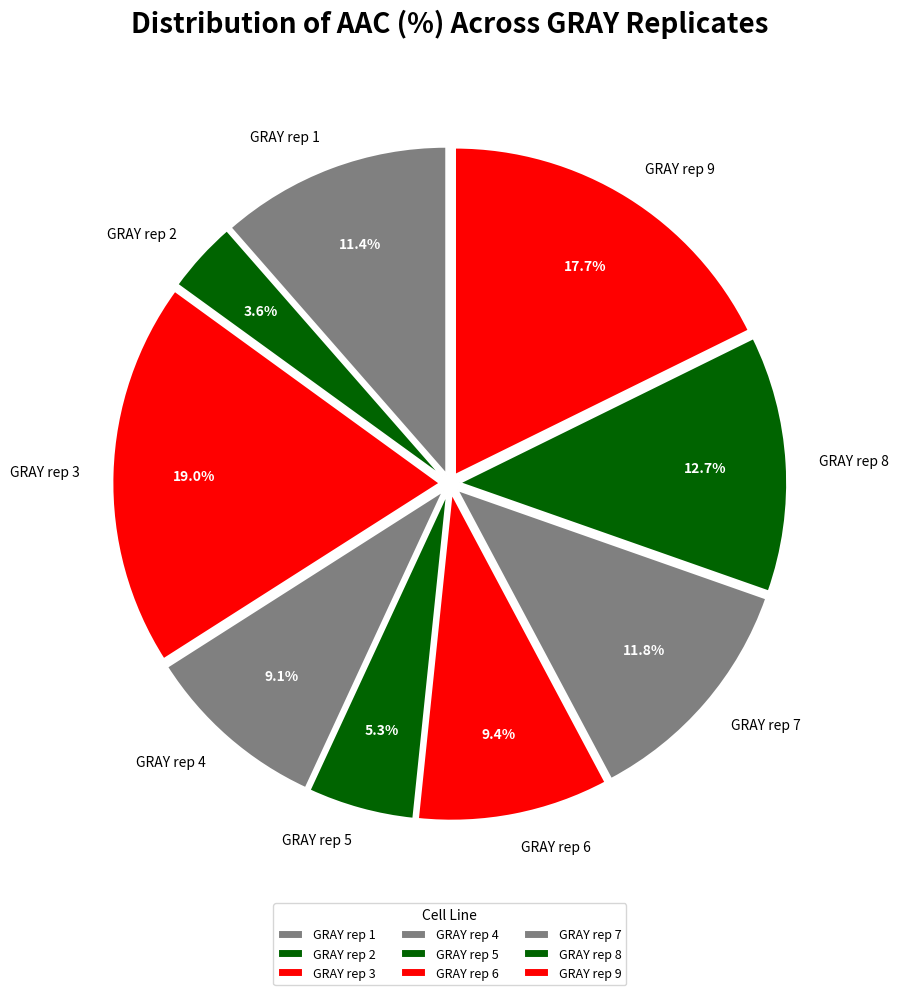

Does GRAY rep 3 account for over 50% of the chart?

No